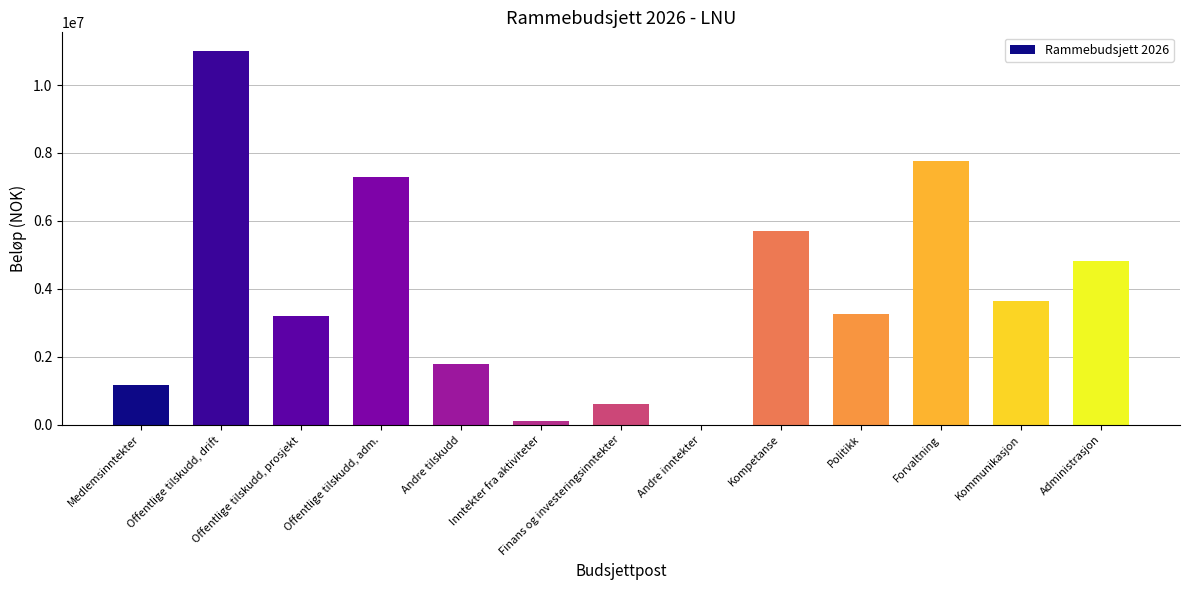

What is the ratio of the value at Inntekter fra aktiviteter to the value at Medlemsinntekter?

0.1